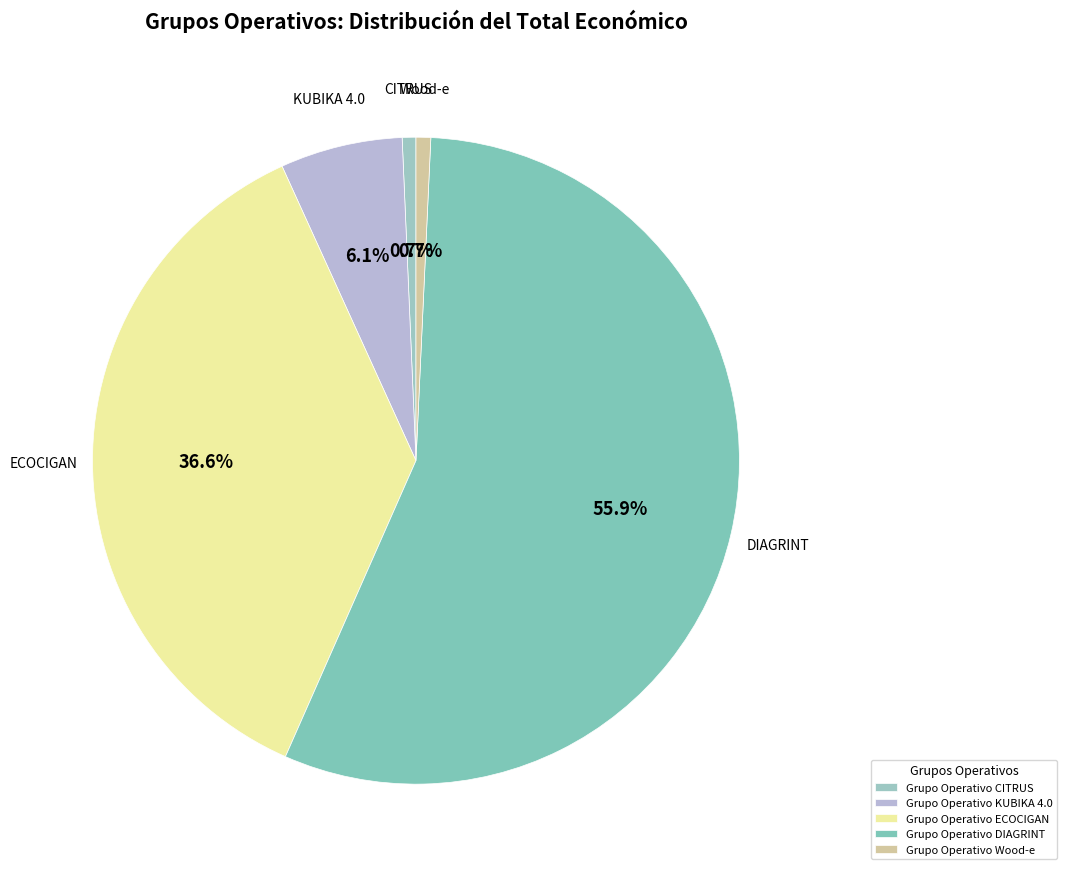

The Grupo Operativo ECOCIGAN slice represents 43% of the pie. True or false?

False